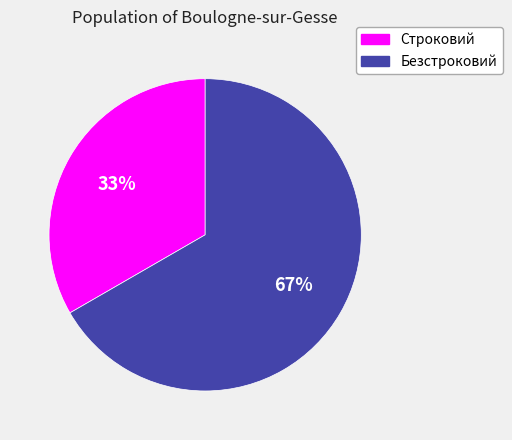

True or false: Строковий accounts for 33% of the total.

True